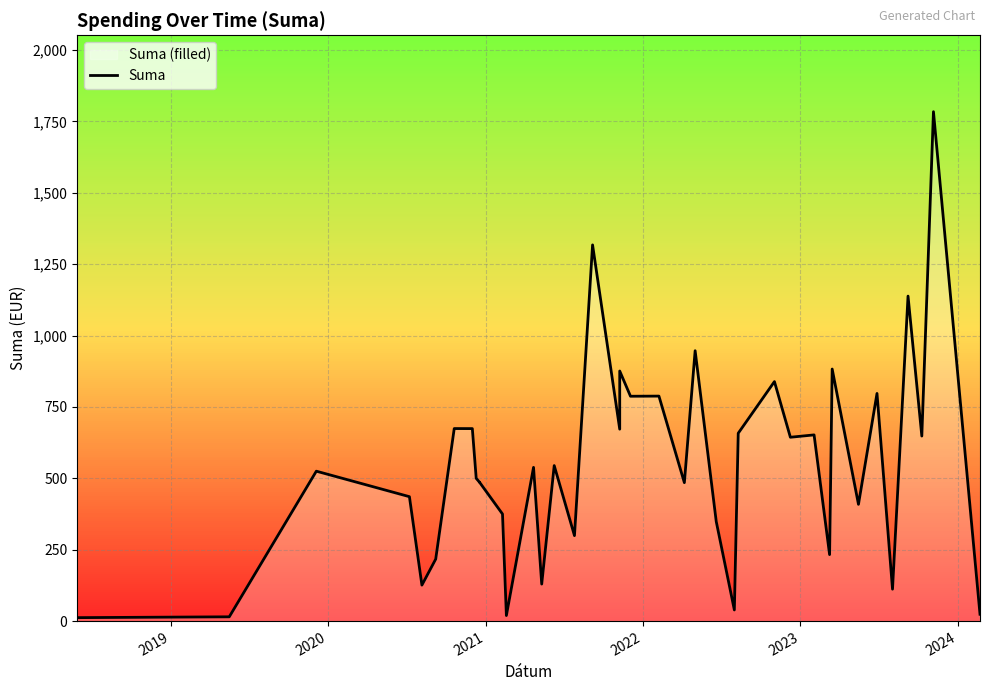

The value at 24 is 196.1. True or false?

False